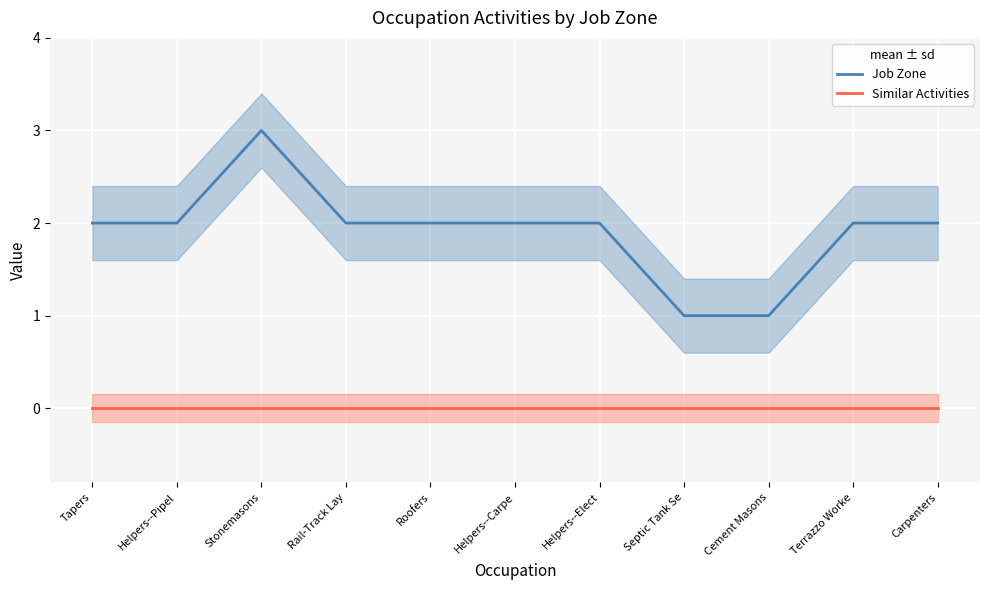

True or false: Job Zone and Similar Activities cross at least once.

False